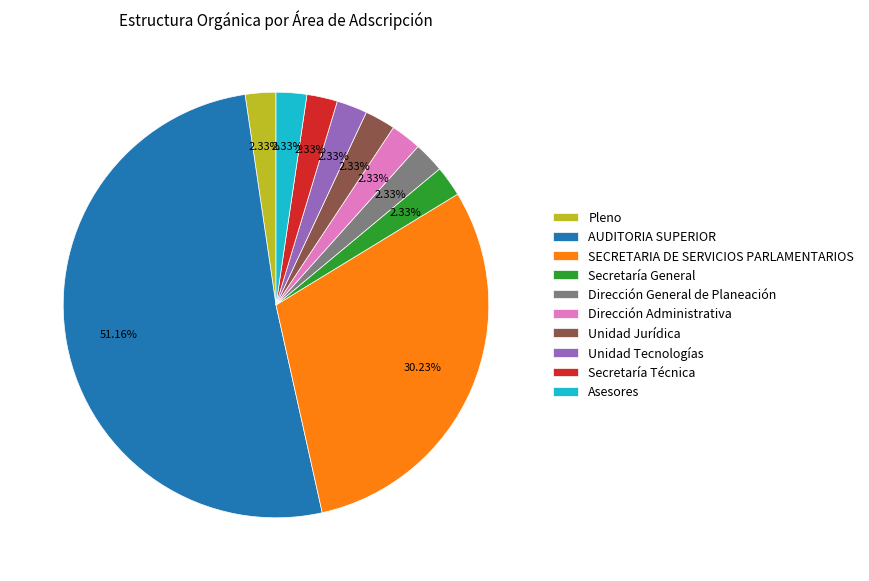

Which has a higher value, Asesores or AUDITORIA SUPERIOR?

AUDITORIA SUPERIOR